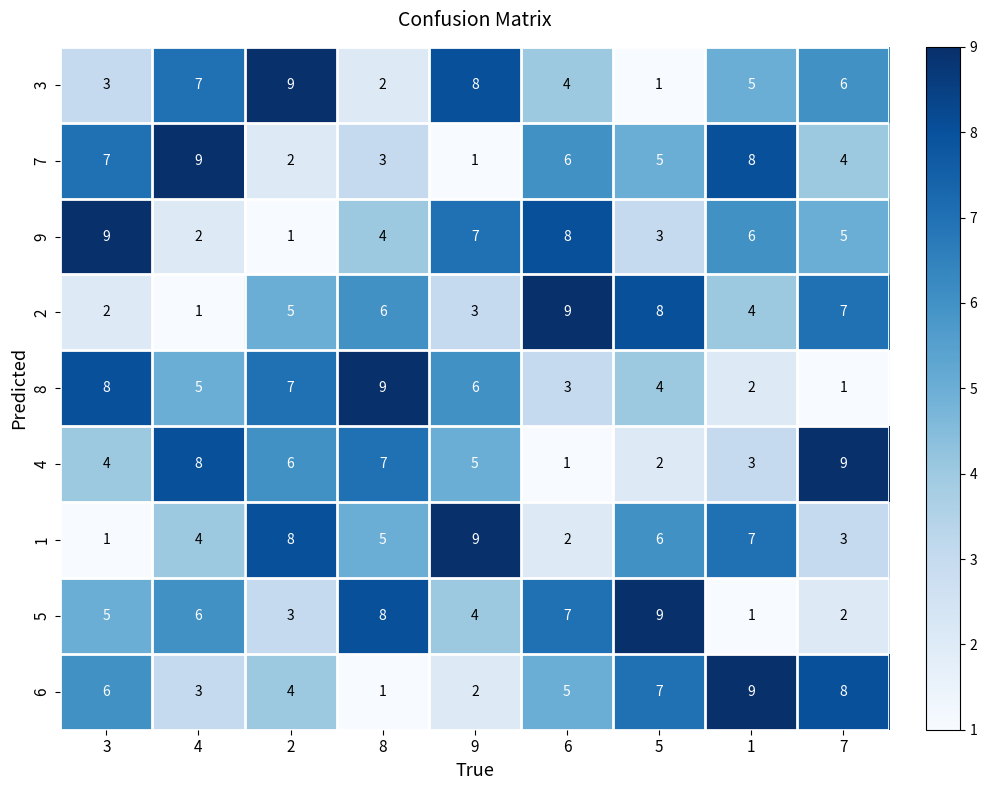

Rank the categories by 5 value from highest to lowest.

5, 8, 6, 4, 3, 9, 2, 7, 1